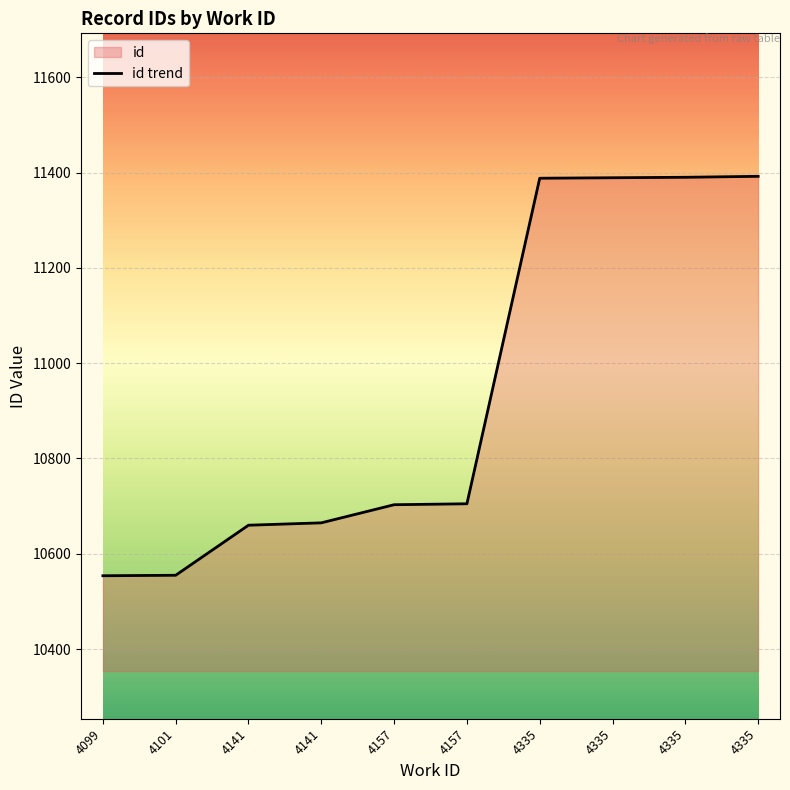

Which category has the lowest value across all series?

4099